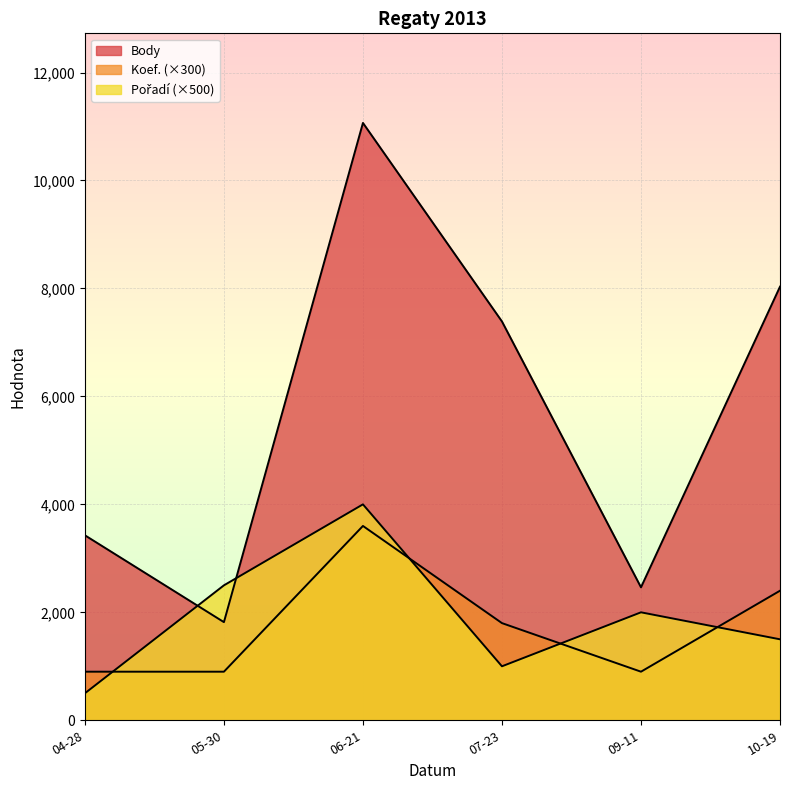

What is the difference between the maximum and minimum values in the Body series?

9248